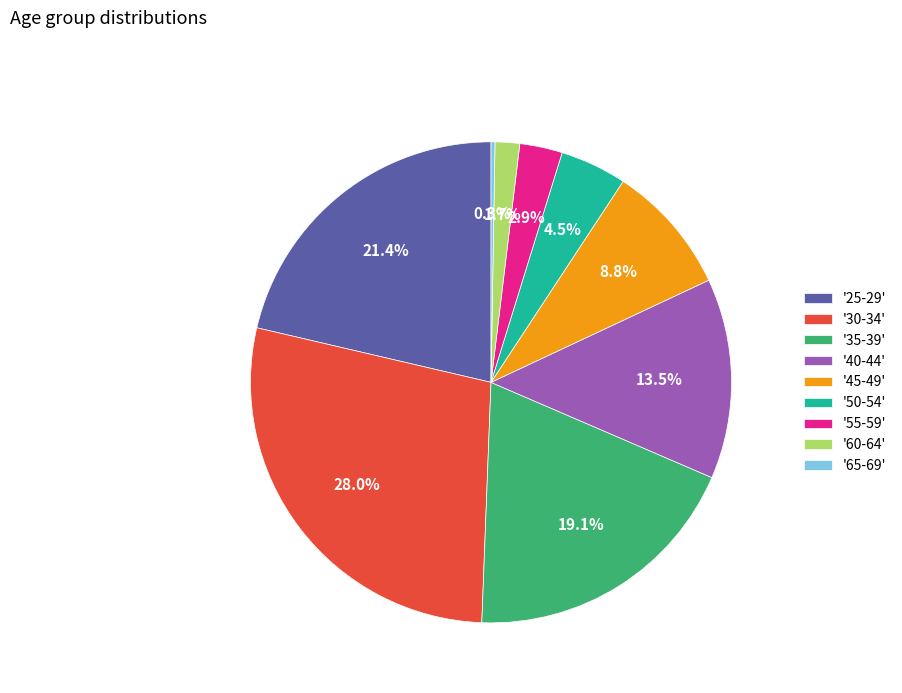

Does any single category account for the majority?

No